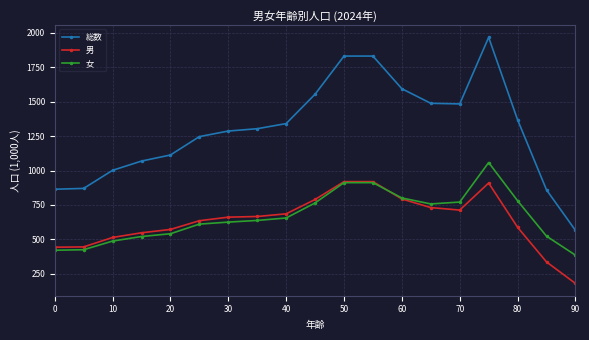

True or false: 男 and 女 cross at least once.

True